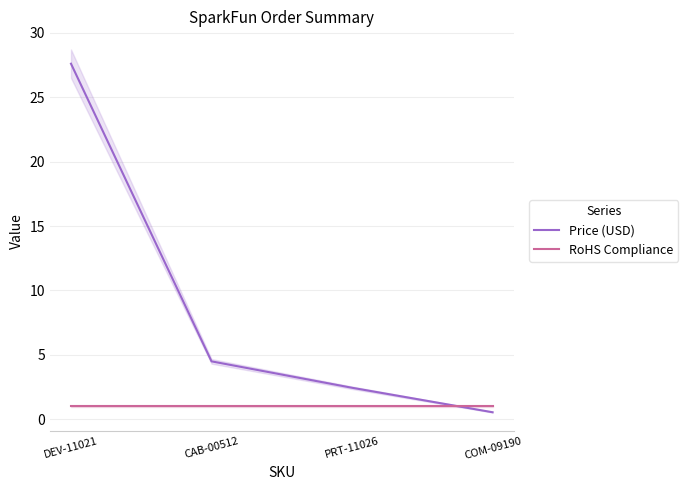

What is the approximate value of RoHS Compliance at PRT-11026?

1.0